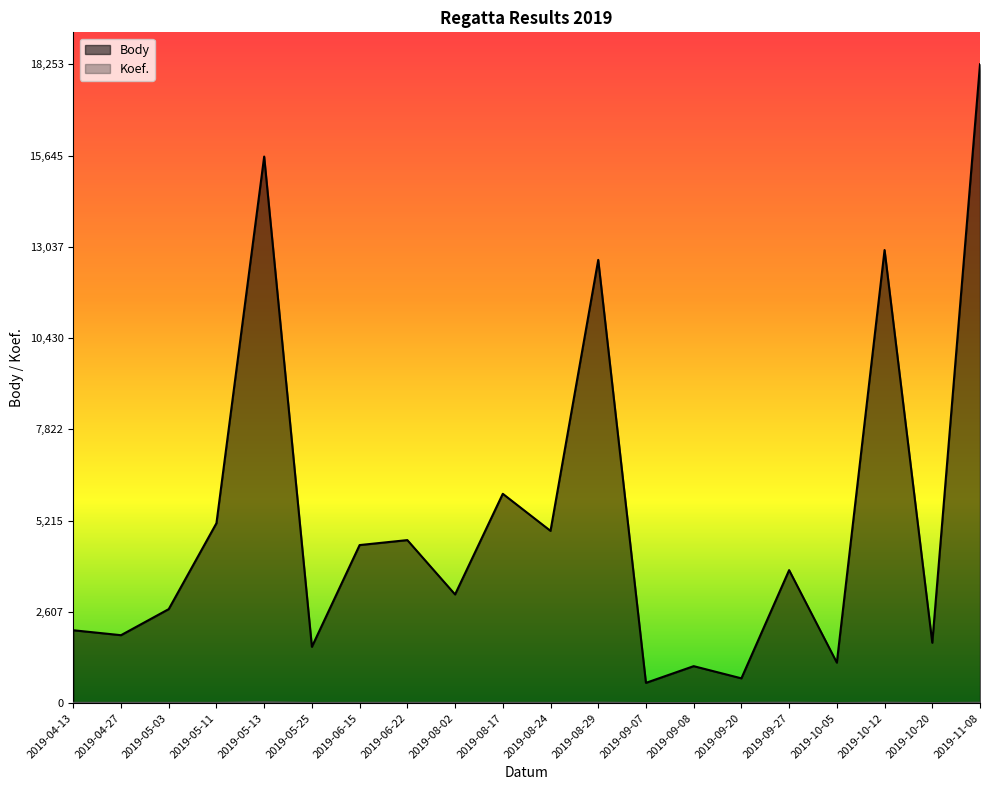

List the labels in order of Body value, largest first.

2019-11-08, 2019-05-13, 2019-10-12, 2019-08-29, 2019-08-17, 2019-05-11, 2019-08-24, 2019-06-22, 2019-06-15, 2019-09-27, 2019-08-02, 2019-05-03, 2019-04-13, 2019-04-27, 2019-10-20, 2019-05-25, 2019-10-05, 2019-09-08, 2019-09-20, 2019-09-07